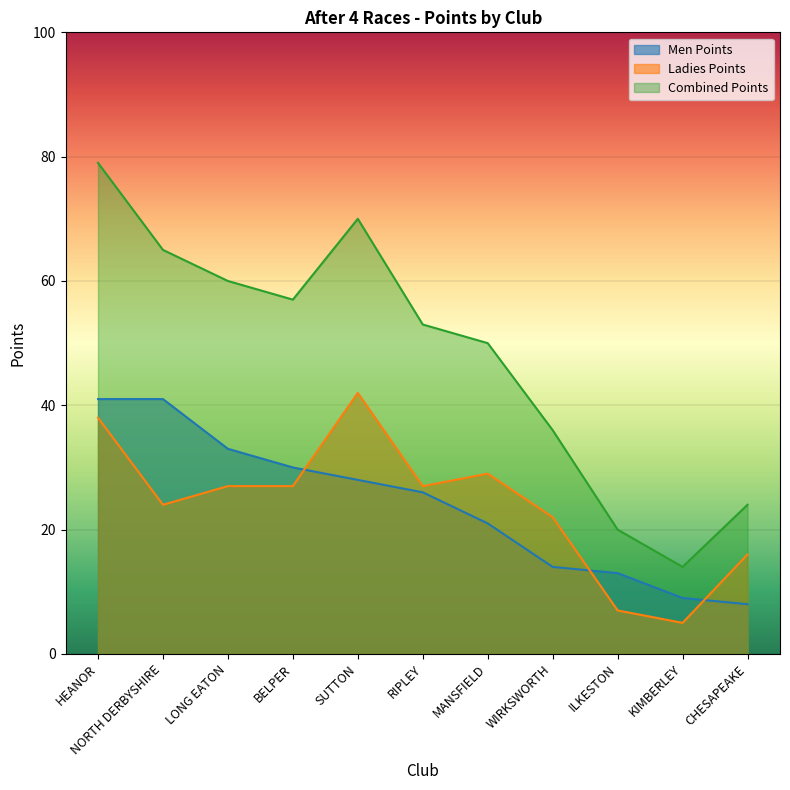

What is the difference between the maximum and minimum values in the Combined Points series?

65